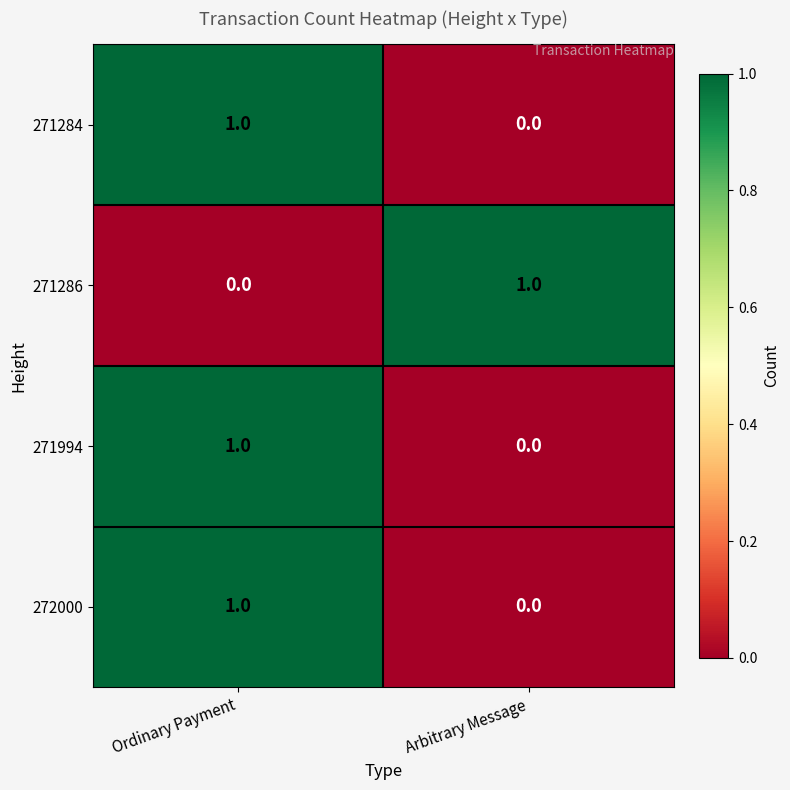

Where is 271284 nearest to the value 0?

Arbitrary Message